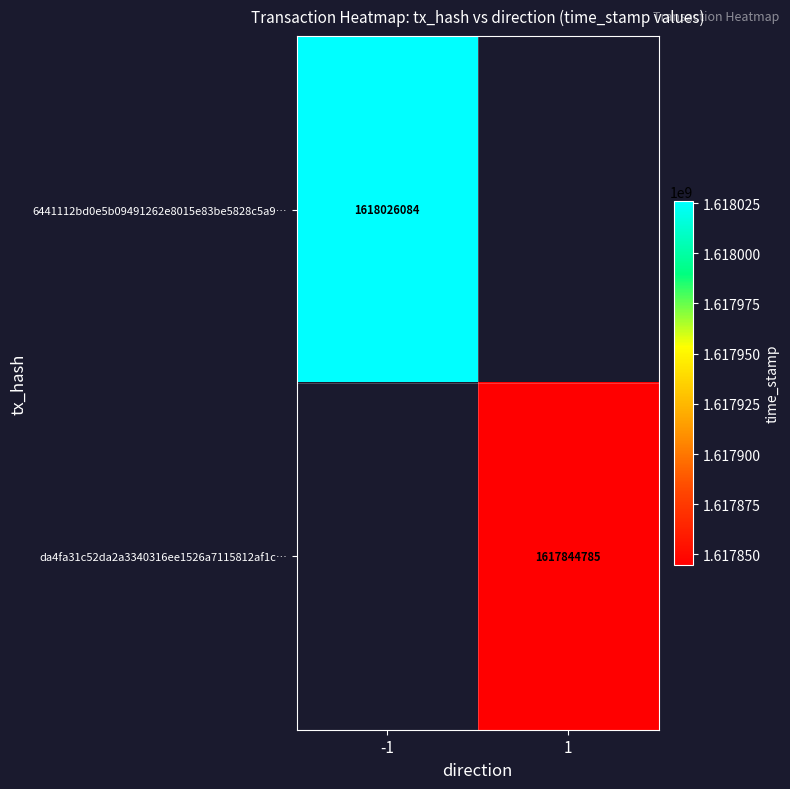

Is it true that 6441112bd0e5b09491262e8015e83be5828c5a9… equals 654419469.7 at -1?

False